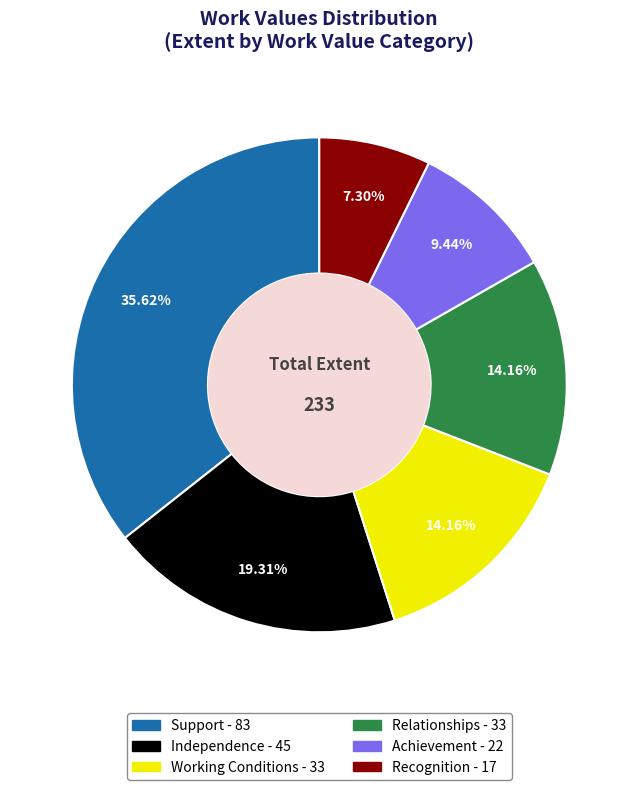

To the nearest percent, what percentage of the pie is Achievement?

9%